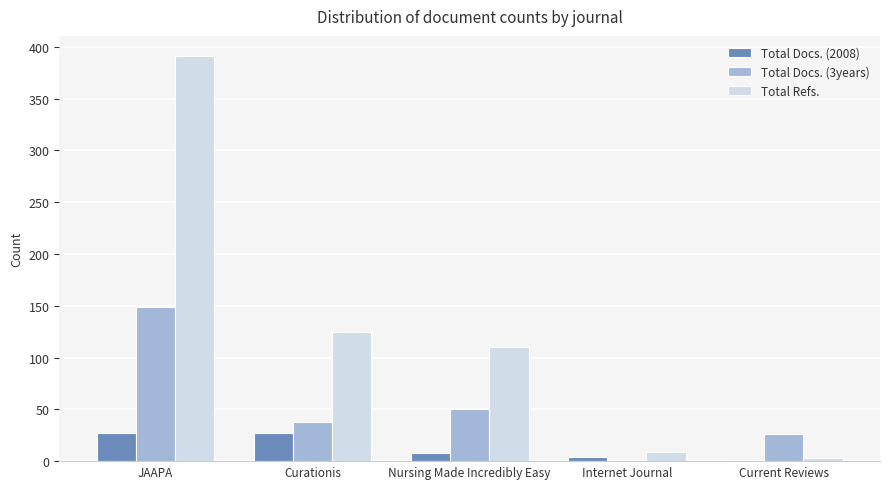

Which category has the highest value in the Total Docs. (3years) series?

JAAPA